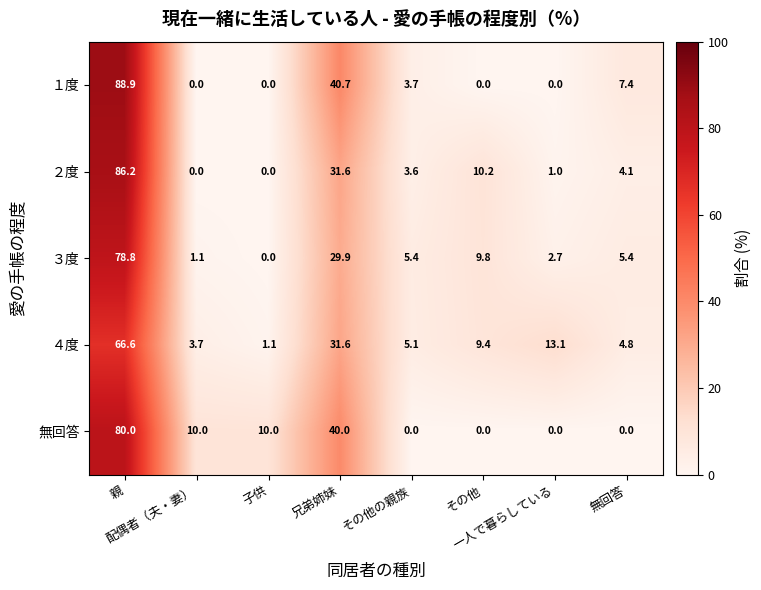

Which series has the largest total across all categories?

１度